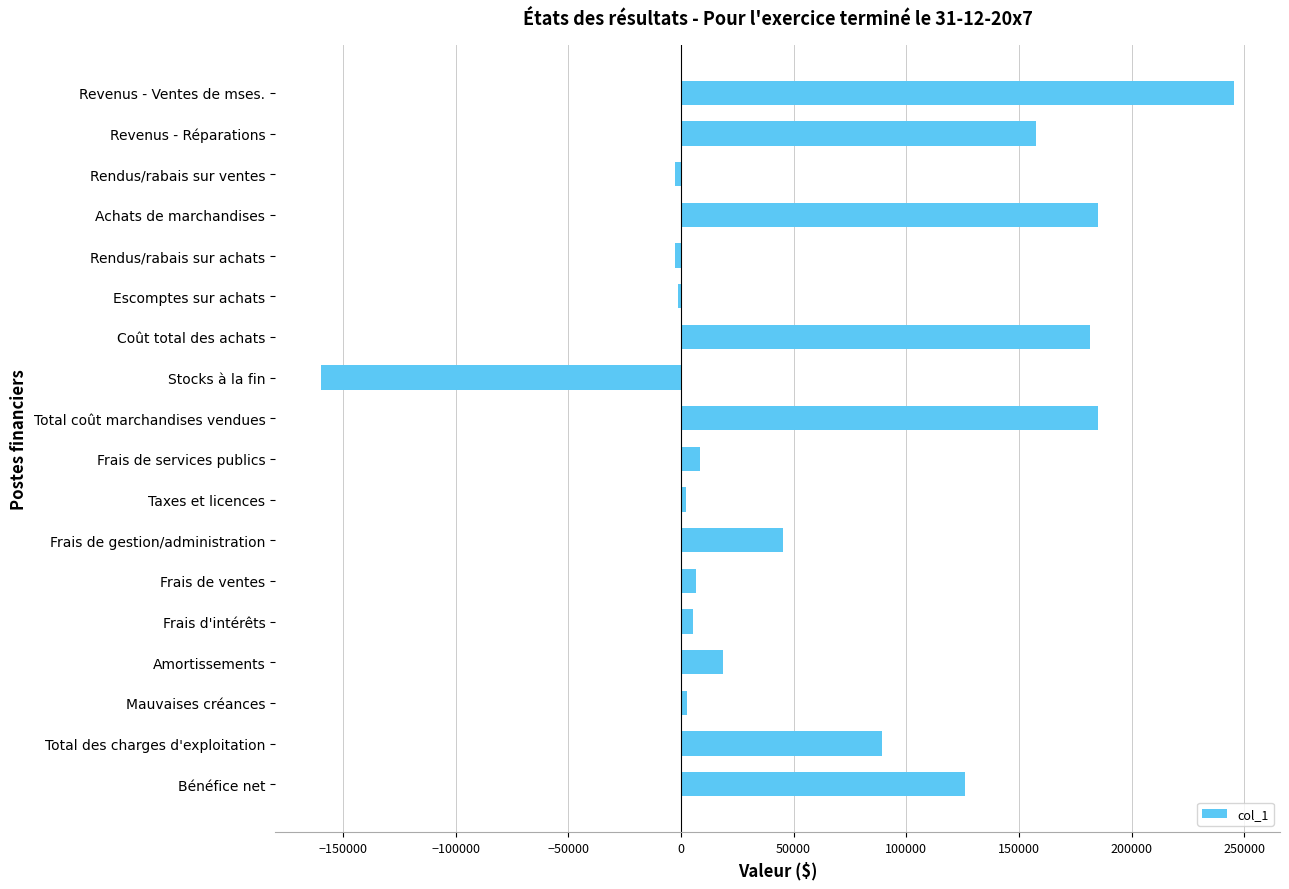

What is the greatest value displayed?

245623.0